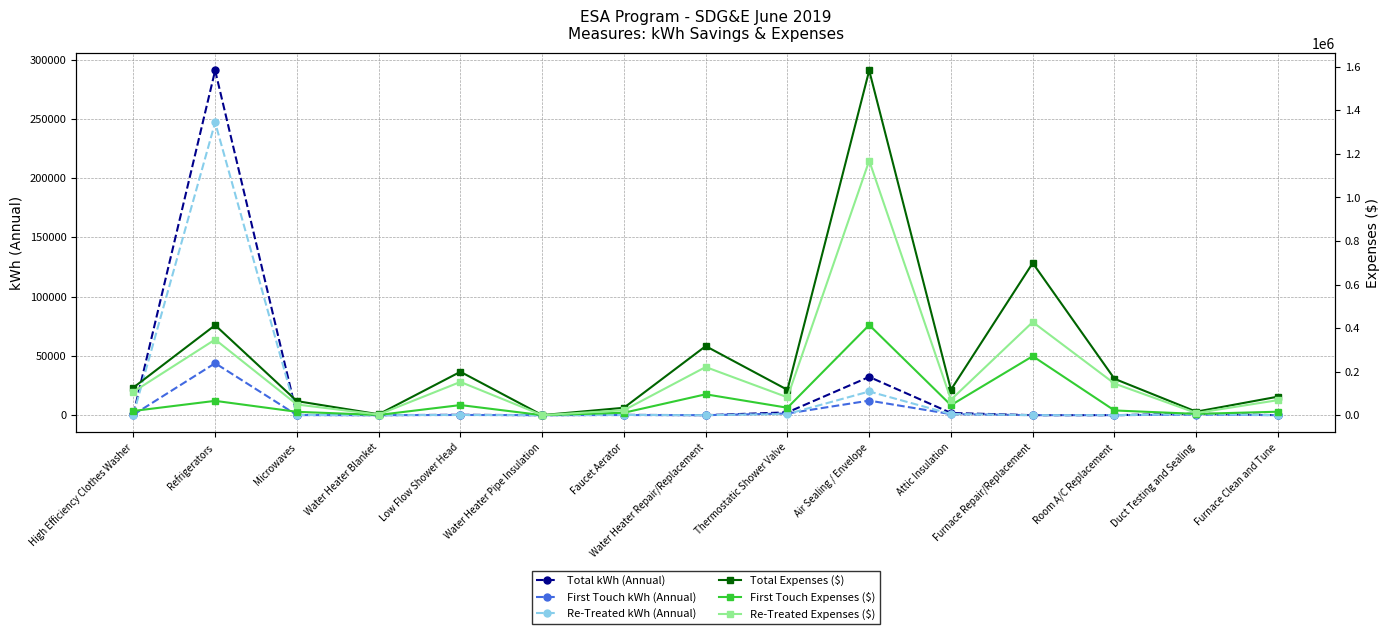

Rank the categories by Total kWh (Annual) value from highest to lowest.

Refrigerators, Air Sealing / Envelope, Thermostatic Shower Valve, Attic Insulation, Duct Testing and Sealing, High Efficiency Clothes Washer, Low Flow Shower Head, Faucet Aerator, Microwaves, Water Heater Blanket, Water Heater Pipe Insulation, Water Heater Repair/Replacement, Furnace Repair/Replacement, Room A/C Replacement, Furnace Clean and Tune